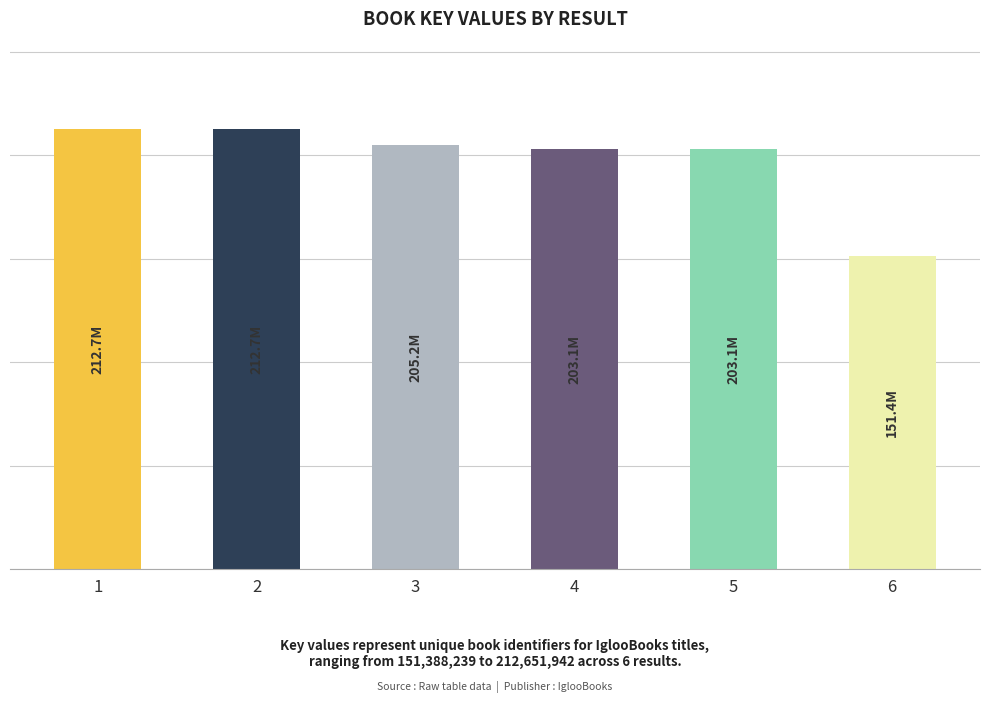

Between 6 and 2, which is larger?

2